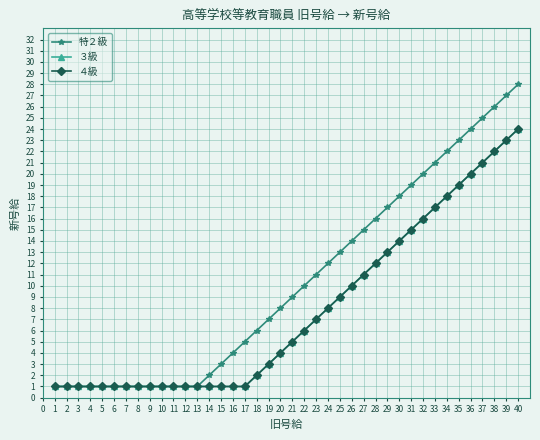

Does the chart have visible grid lines?

Yes